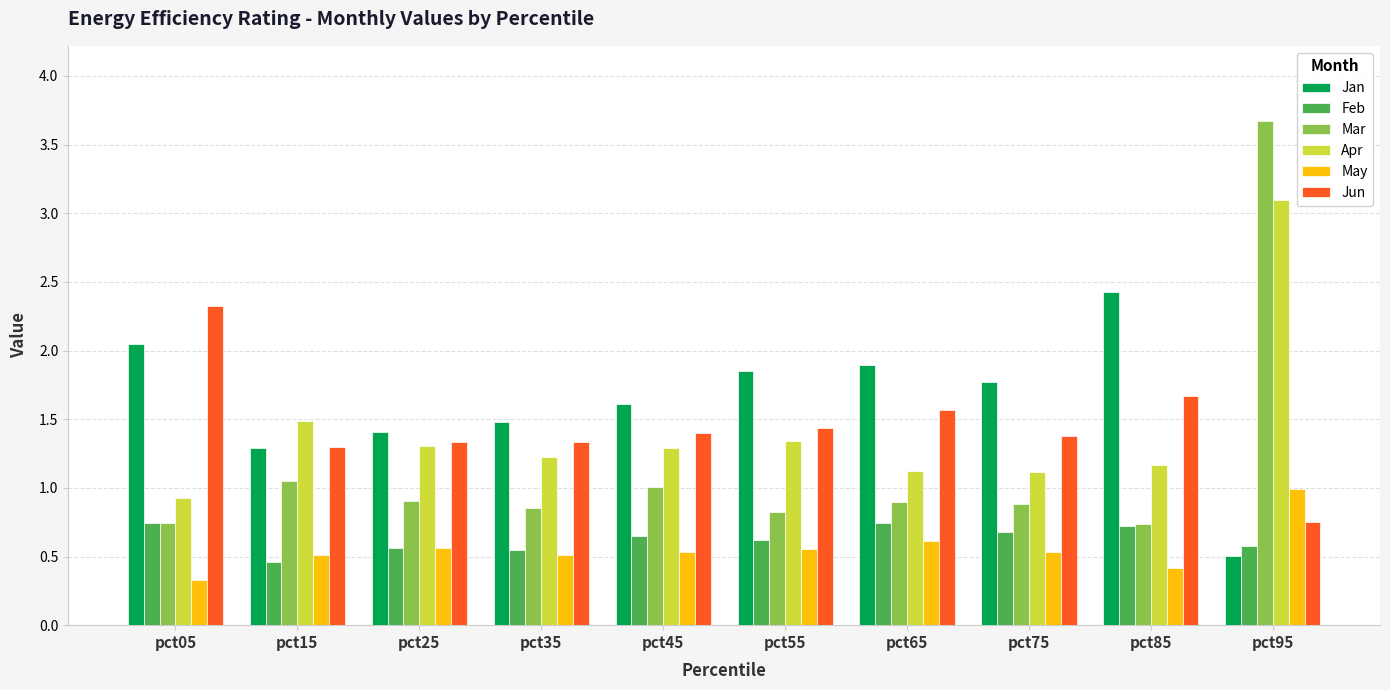

Which series has the widest spread of values?

Mar